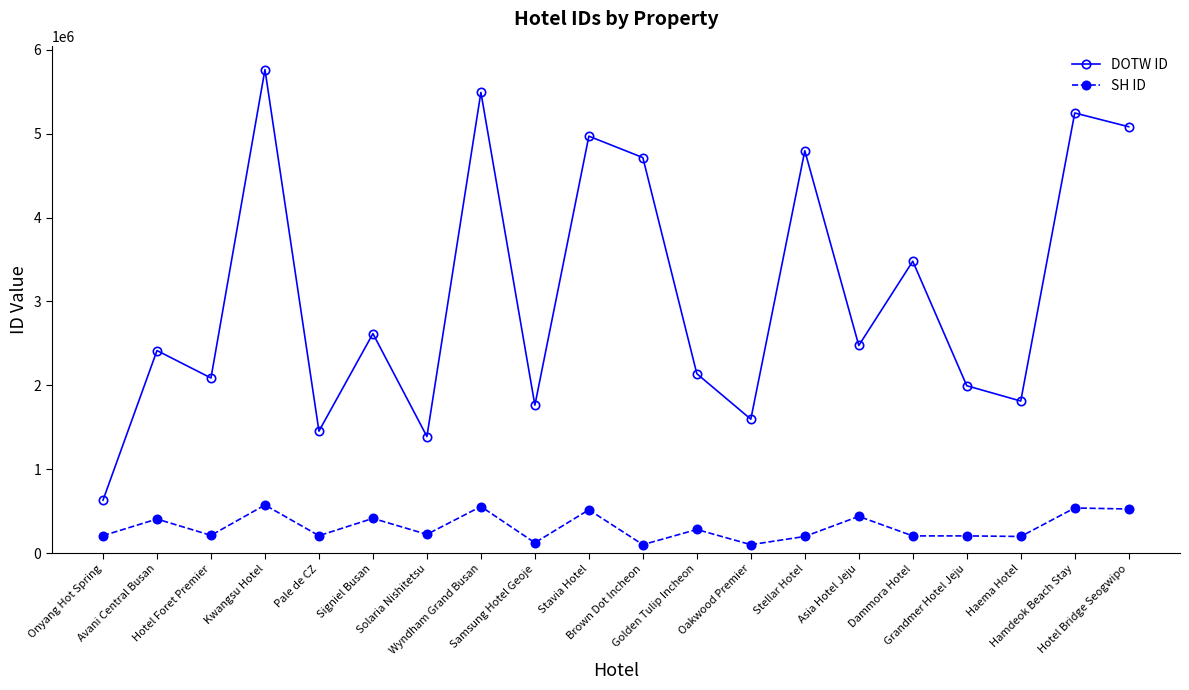

What is the maximum value for DOTW ID?

5764525